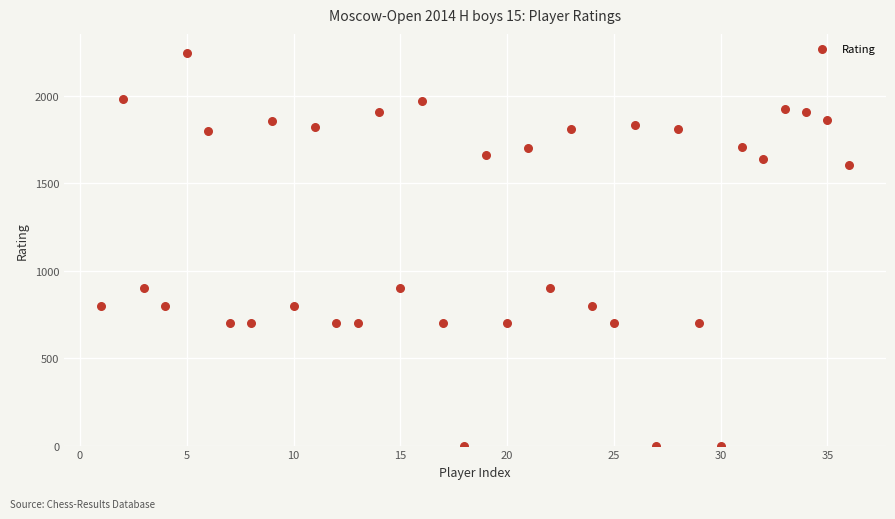

What is the range of X values (max minus min)?

35